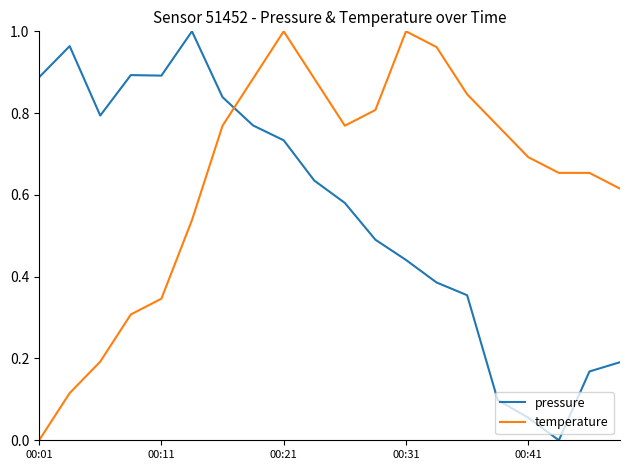

How many intersections are there between temperature and pressure?

1